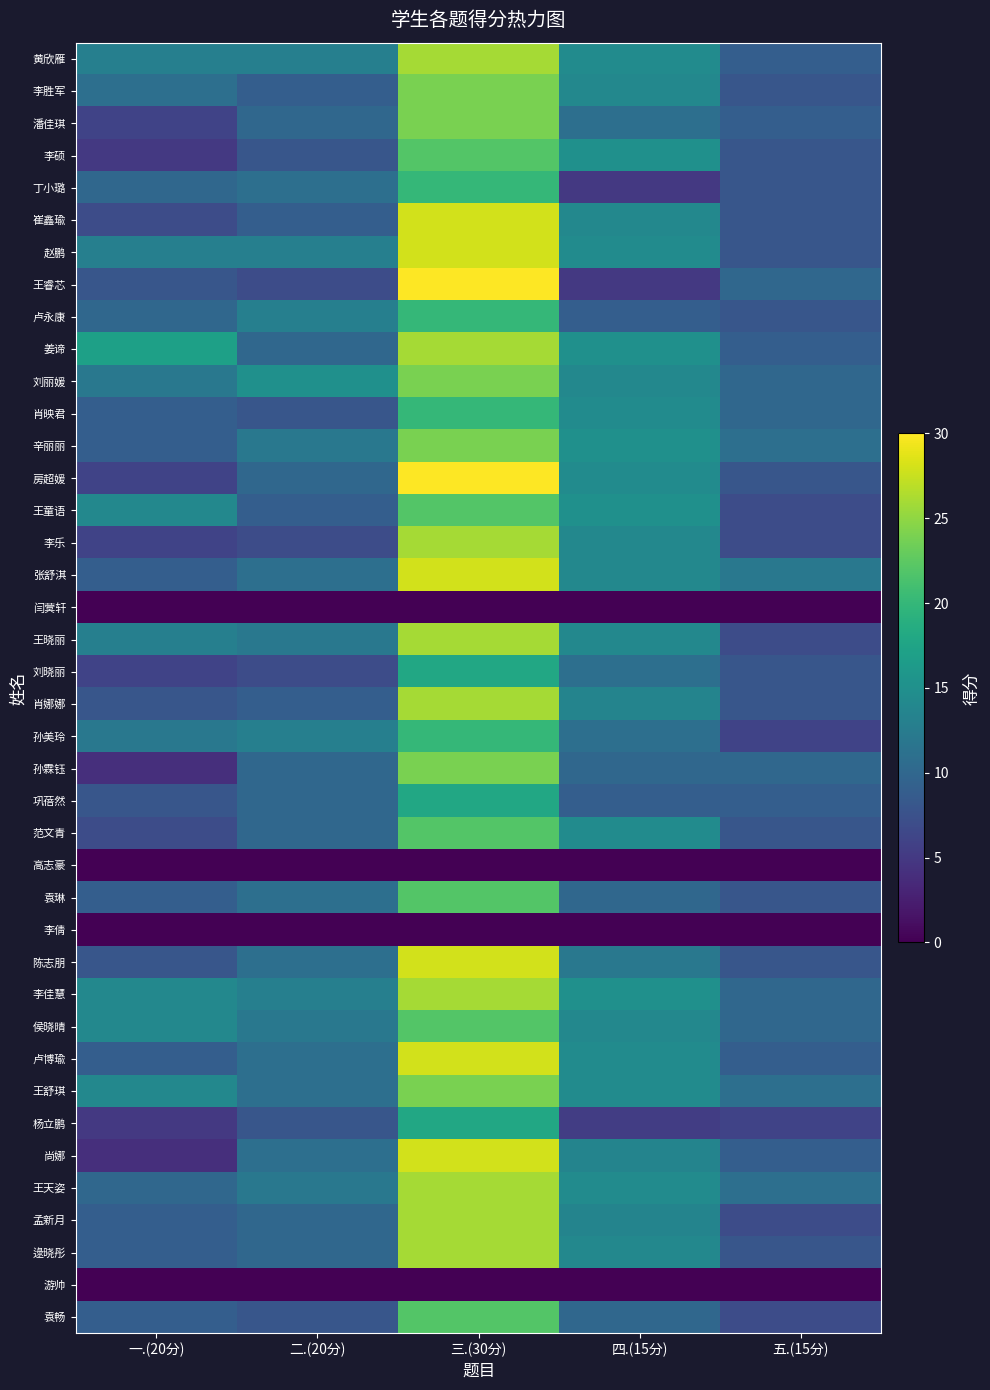

Which series changed the most between 一.(20分) and 五.(15分)?

姜谛